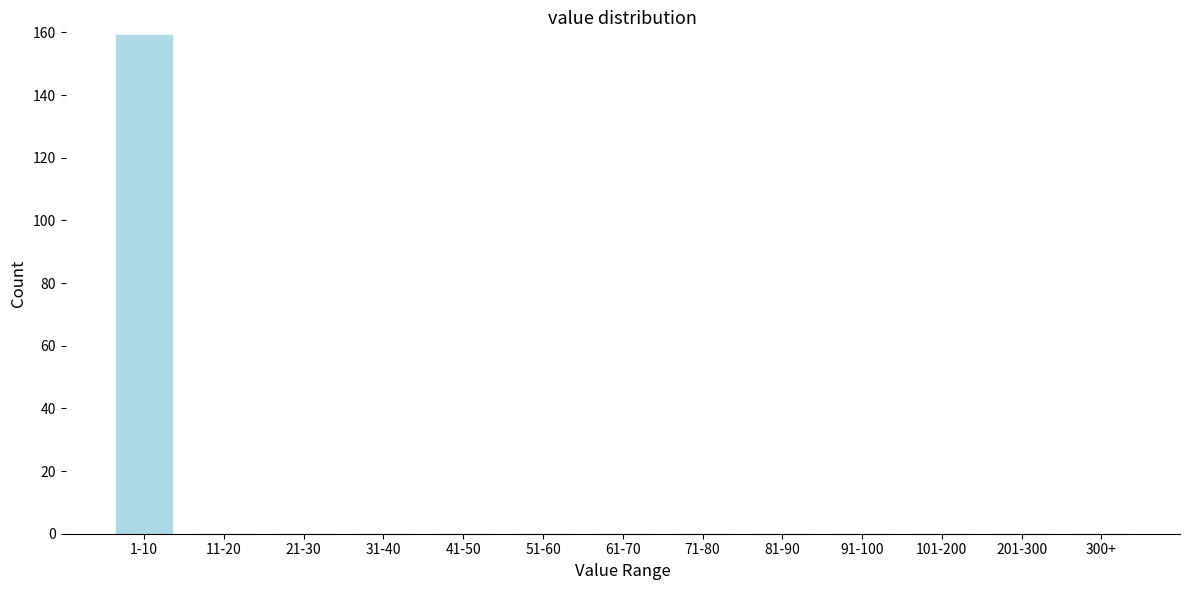

Reading left to right, extract all data points from this chart.

1-10=159	11-20=0	21-30=0	31-40=0	41-50=0	51-60=0	61-70=0	71-80=0	81-90=0	91-100=0	101-200=0	201-300=0	300+=0